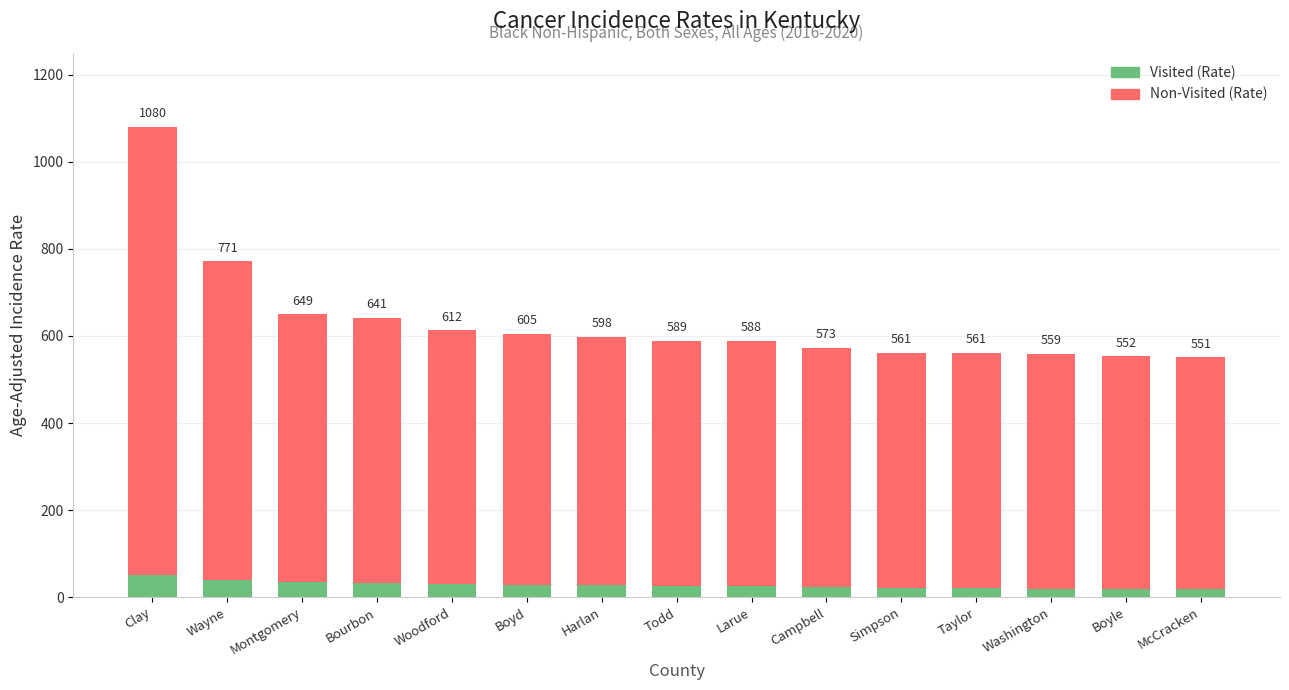

At which category is the sum across all series the highest?

Clay